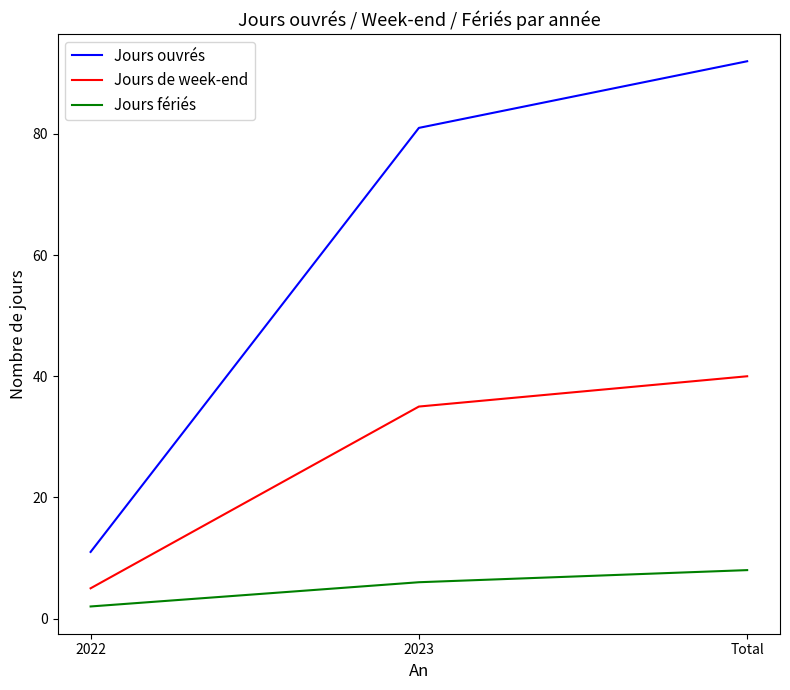

What position from the right is 2023?

2